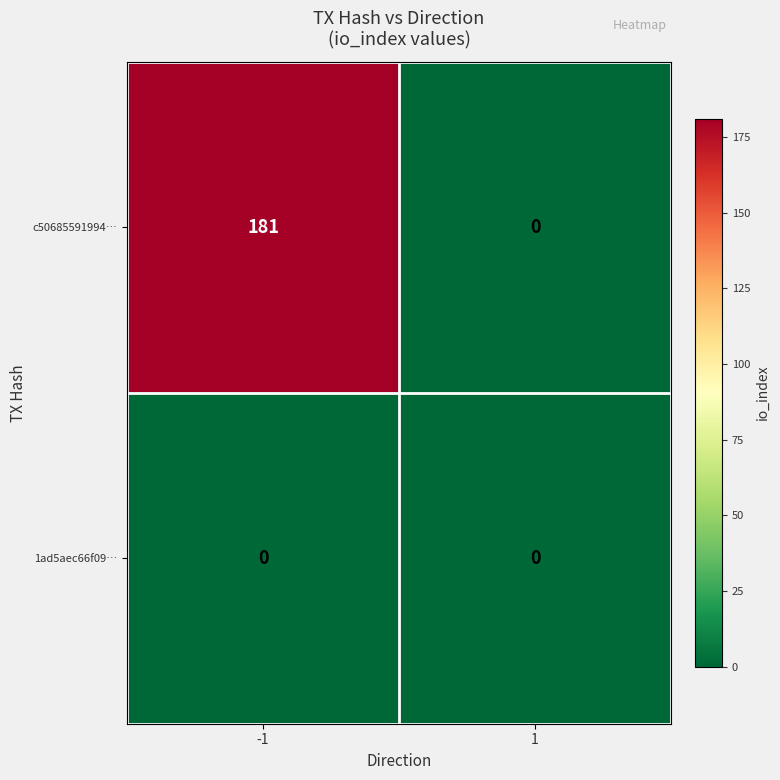

List the series in order of their overall mean, lowest first.

1ad5aec66f09…, c50685591994…